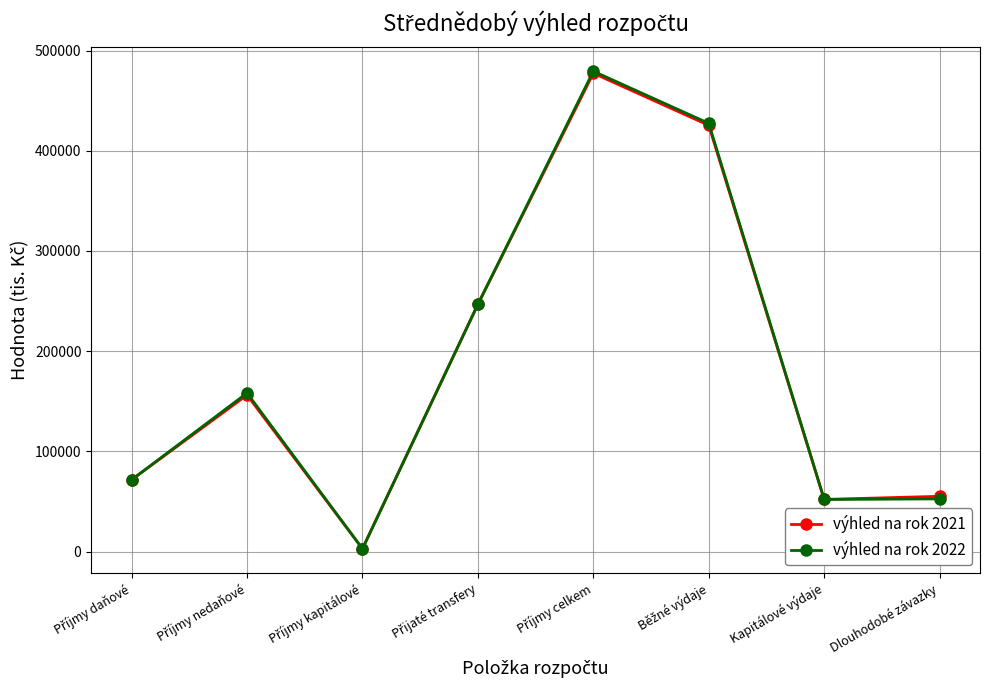

Reading left to right, transcribe all the data shown in this chart.

výhled na rok 2021: 71630	156219	2800	246749	477398	425398	52000	55122
výhled na rok 2022: 71630	158219	2800	246749	479398	427398	52000	52568